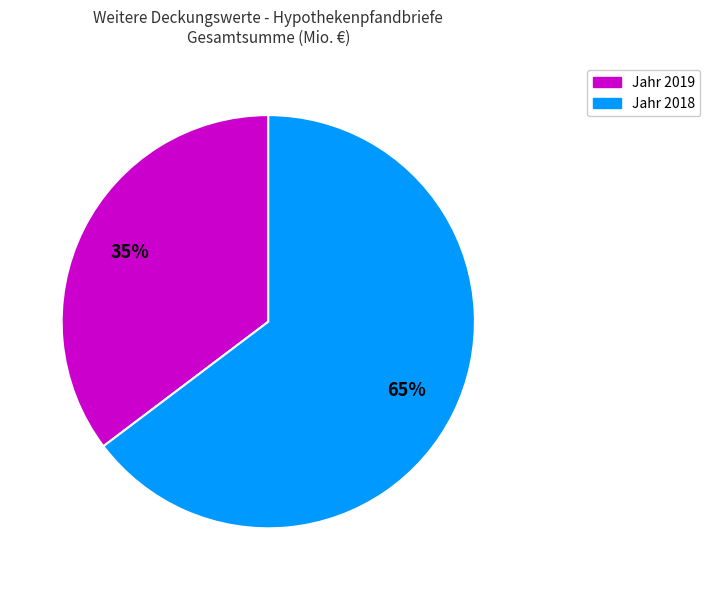

Is there any slice that represents more than half of the pie?

Yes